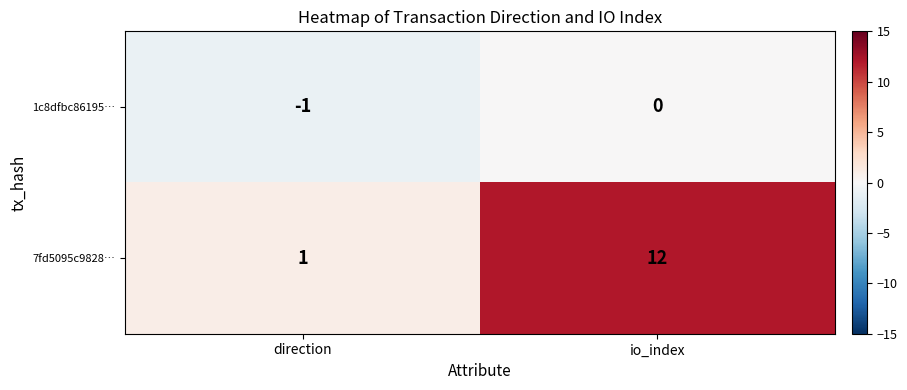

Reading right to left, extract all data points from this chart.

1c8dfbc86195…: io_index=0	direction=-1
7fd5095c9828…: io_index=12	direction=1